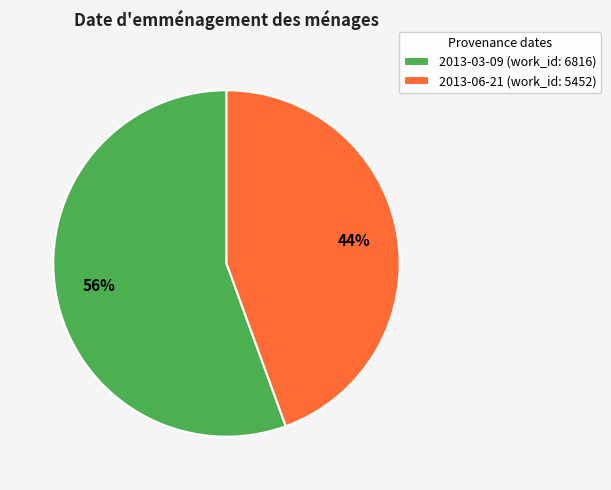

Count the number of slices in the pie.

2